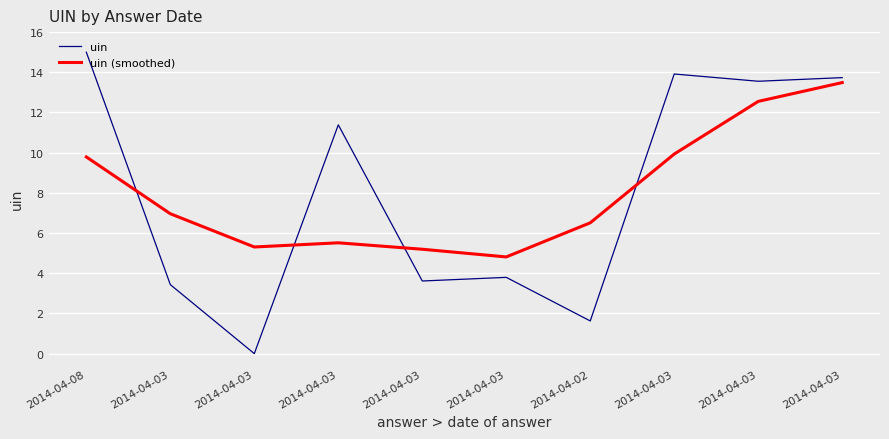

Which series has the widest spread of values?

uin